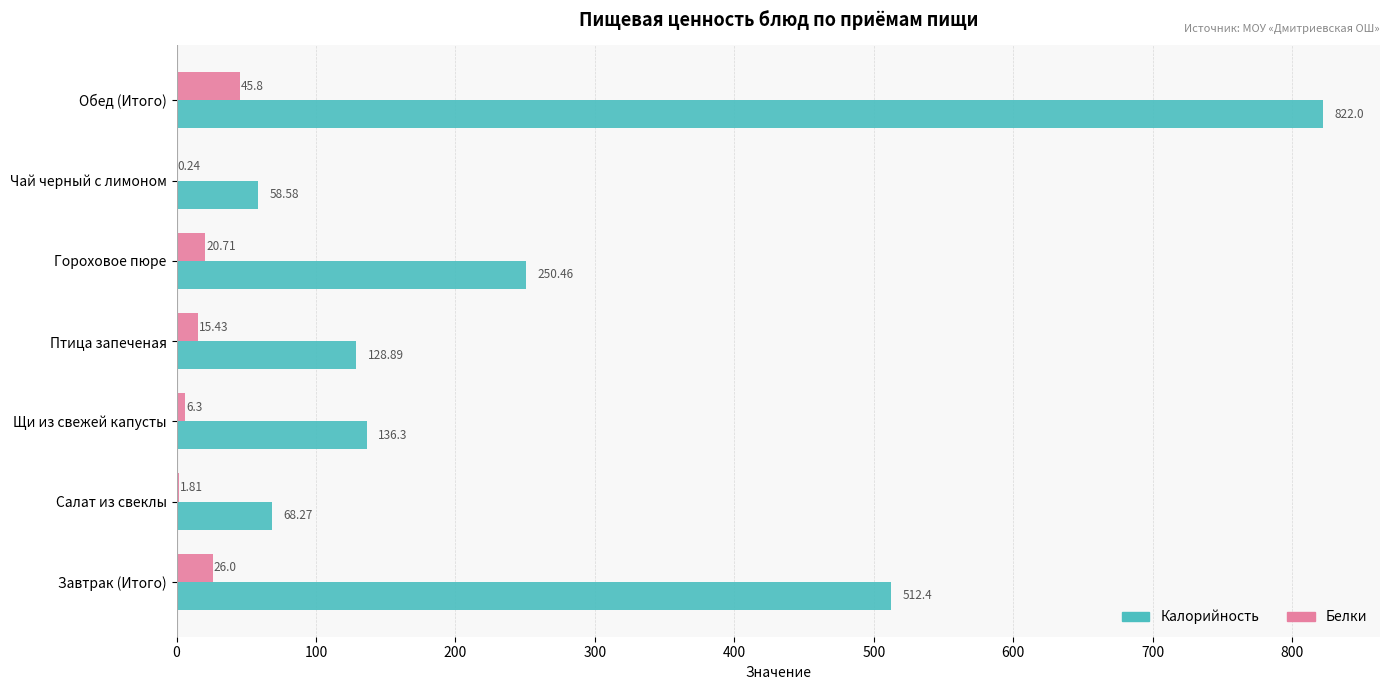

What is the average value of the Калорийность series?

282.4